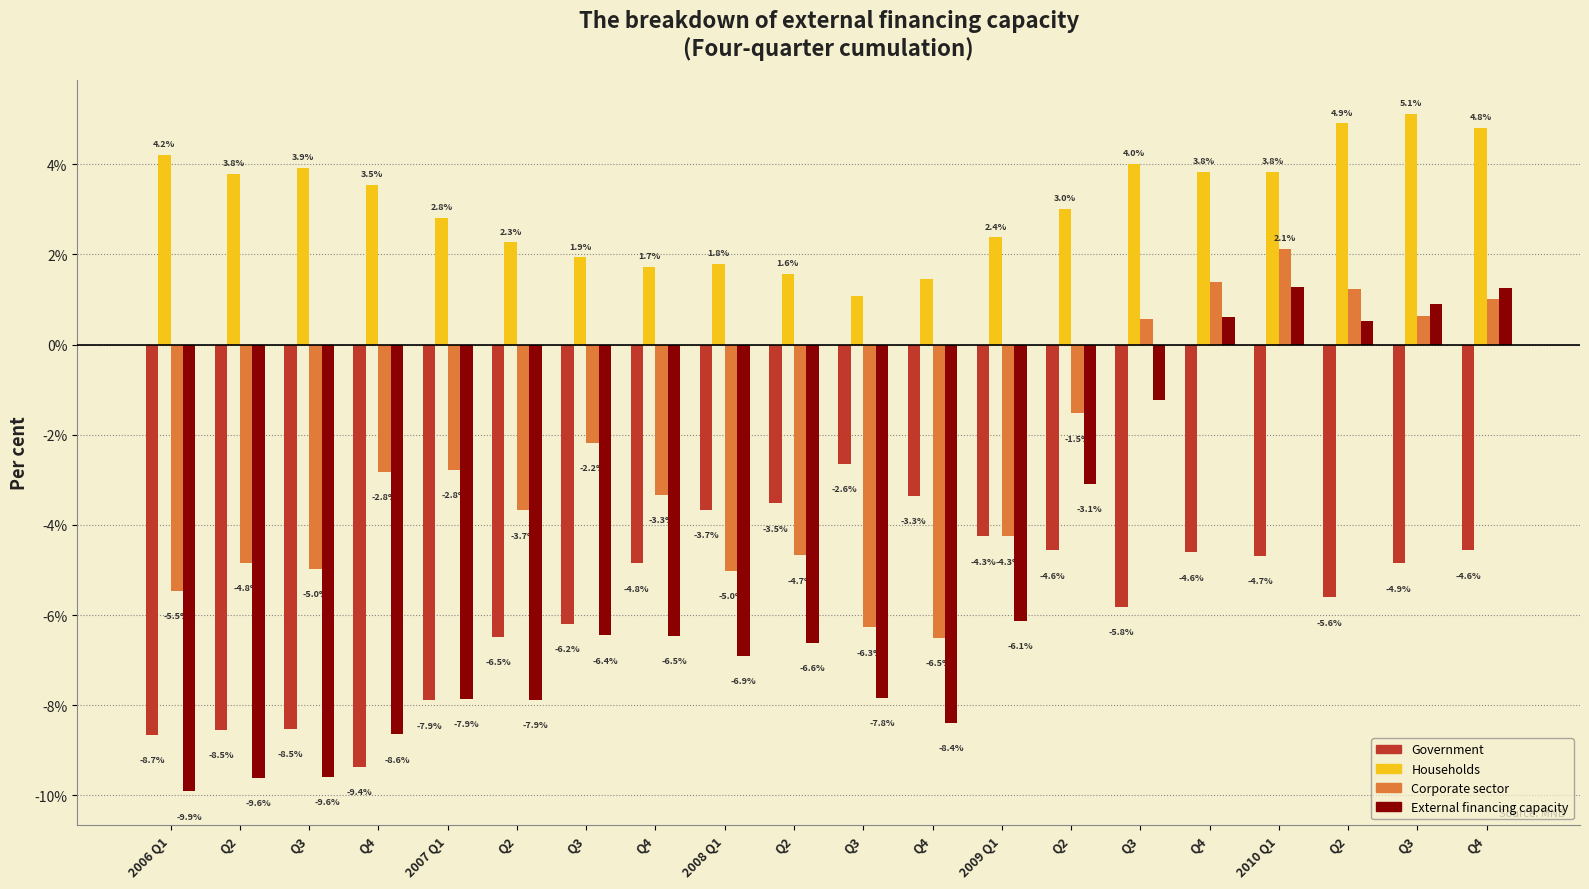

What is the sum of all Households values?

62.0